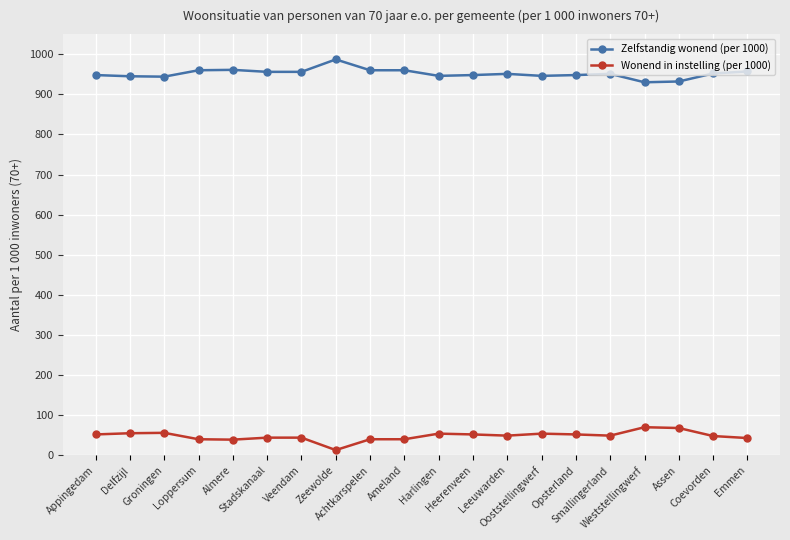

Rank the series at Delfzijl from lowest to highest value.

Wonend in instelling (per 1000), Zelfstandig wonend (per 1000)